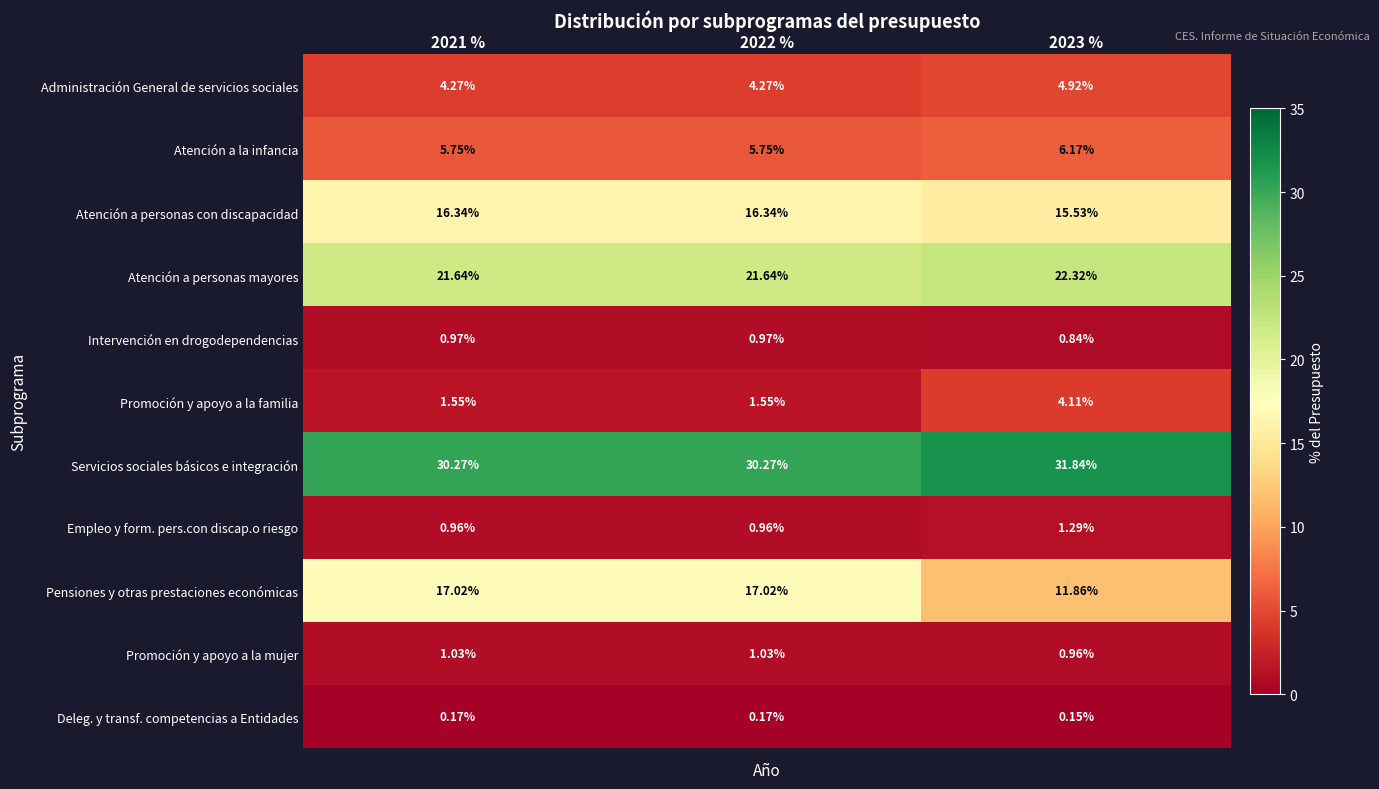

Rank the series by their maximum value, from highest to lowest.

Servicios sociales básicos e integración, Atención a personas mayores, Pensiones y otras prestaciones económicas, Atención a personas con discapacidad, Atención a la infancia, Administración General de servicios sociales, Promoción y apoyo a la familia, Empleo y form. pers.con discap.o riesgo, Promoción y apoyo a la mujer, Intervención en drogodependencias, Deleg. y transf. competencias a Entidades